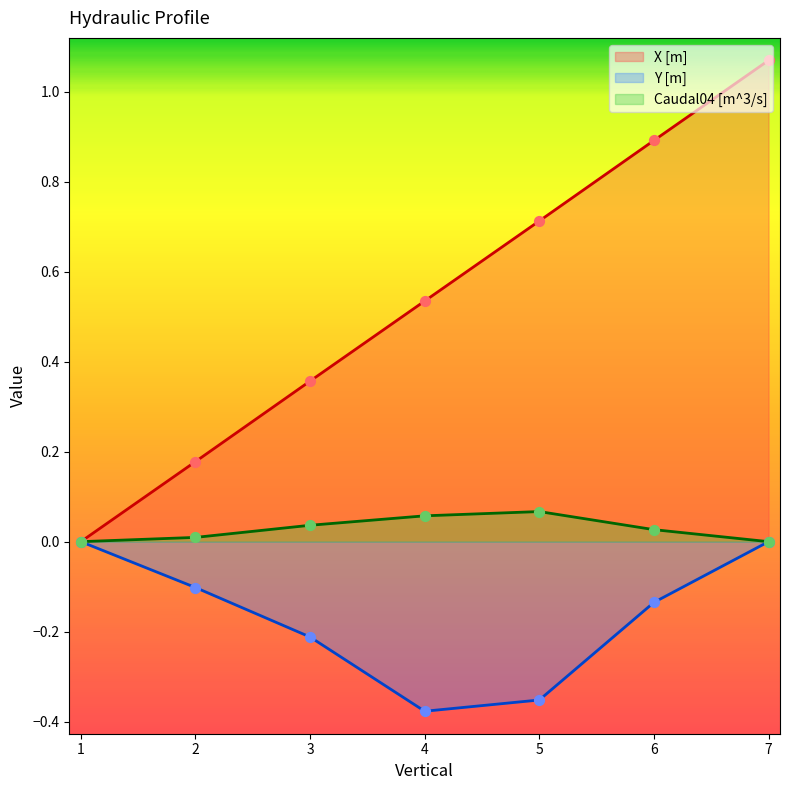

Which series has the largest Y range (max minus min)?

X [m]